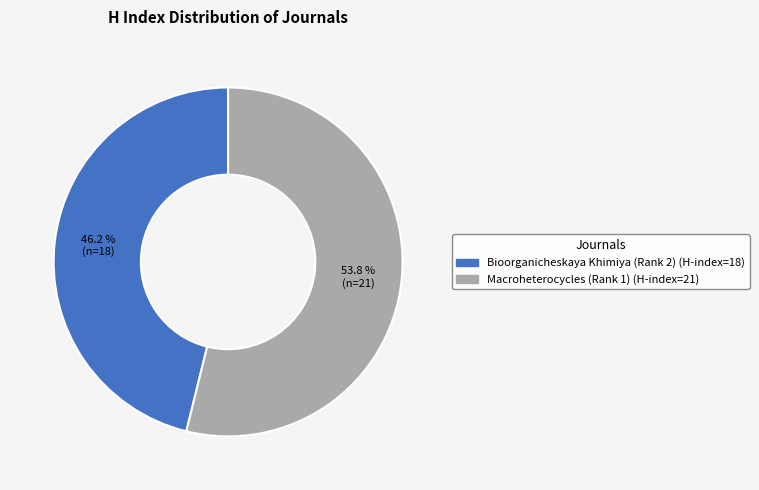

Which category has the smallest portion of the pie?

Bioorganicheskaya Khimiya (Rank 2)